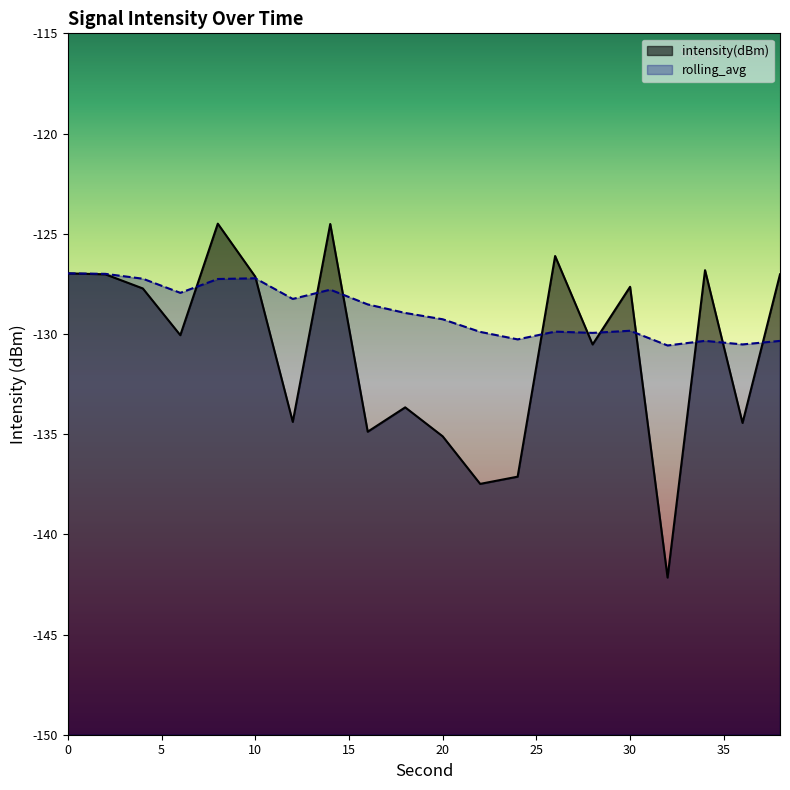

What are all the series names shown in the legend?

intensity(dBm), rolling_avg